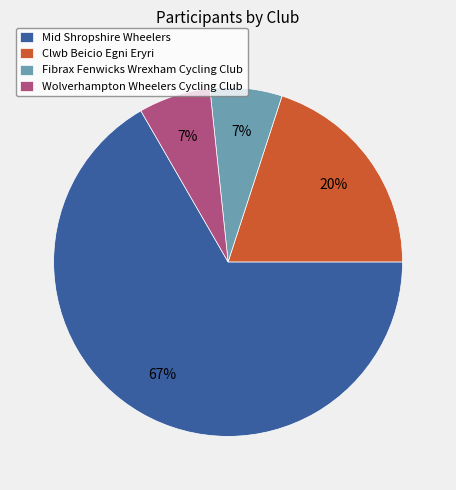

To the nearest percent, what is the combined percentage of Wolverhampton Wheelers Cycling Club and Clwb Beicio Egni Eryri?

27%